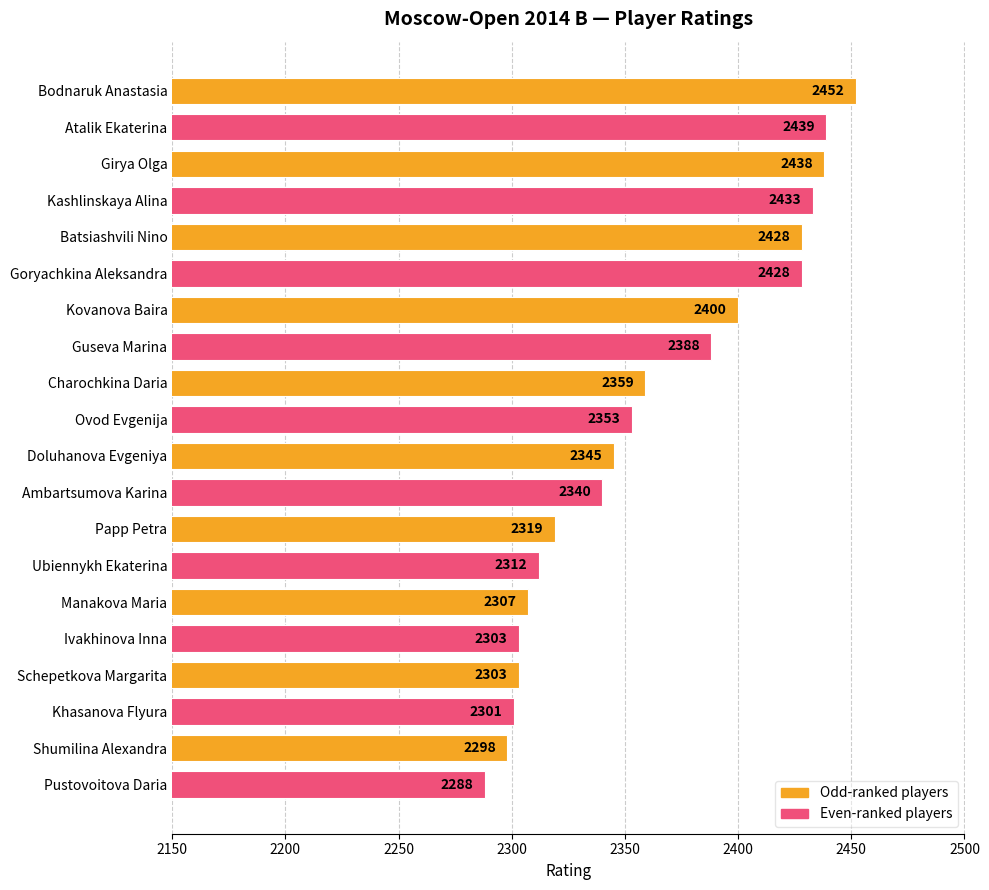

What is the approximate value at Ivakhinova Inna, to the nearest 5?

2305